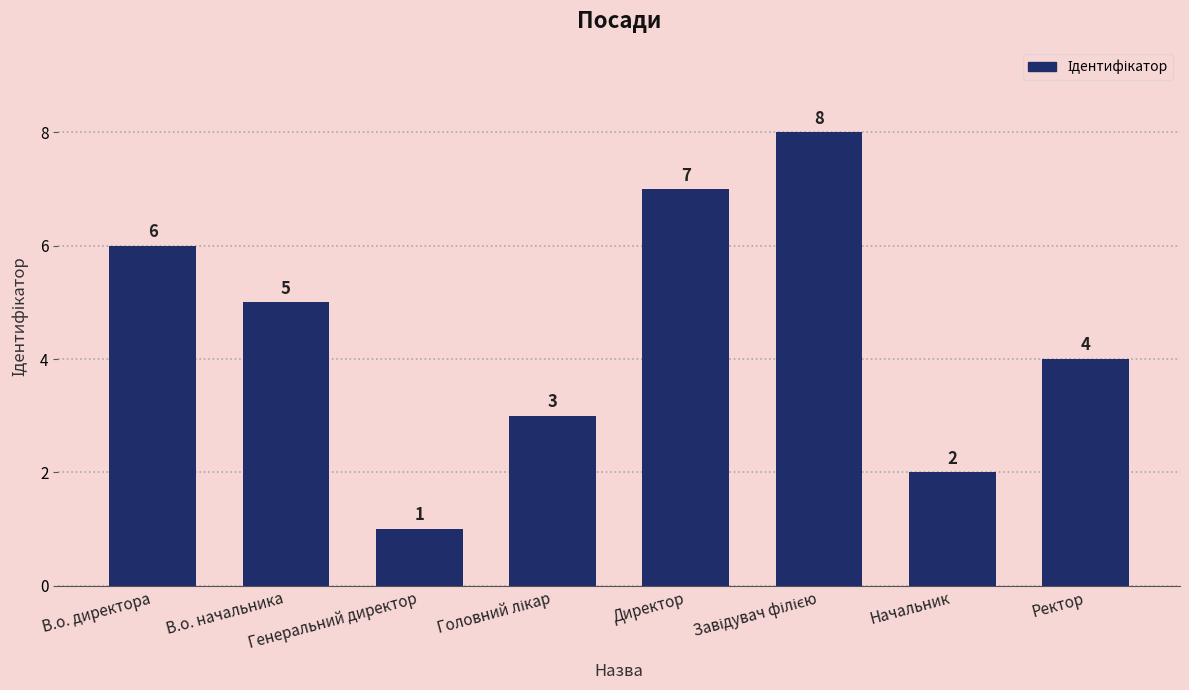

At which label does the data first exceed 5?

В.о. директора